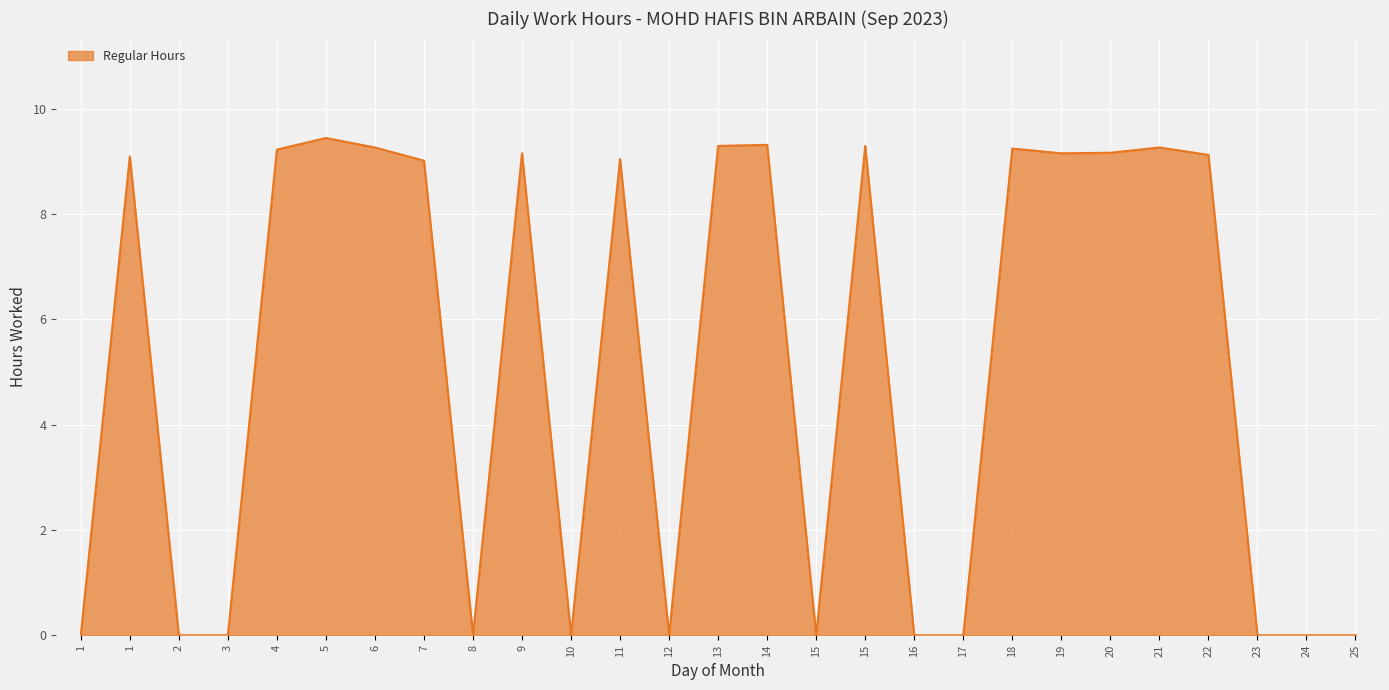

What is the change in value from 10 to 15?

+9.3